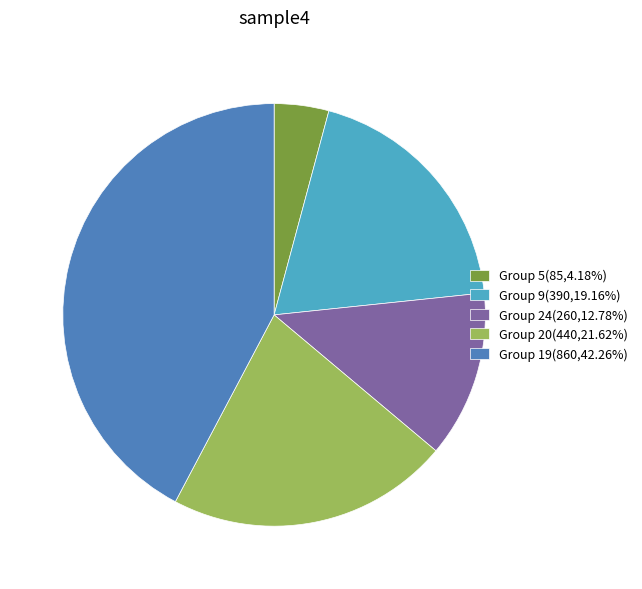

How many segments does this pie chart have?

5